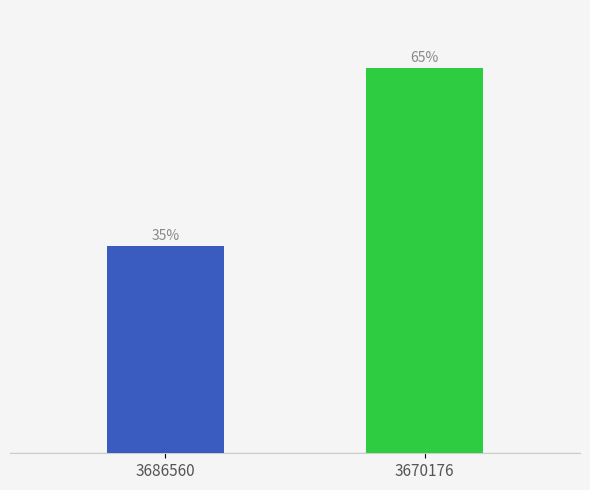

List the labels in order of value, largest first.

3670176, 3686560